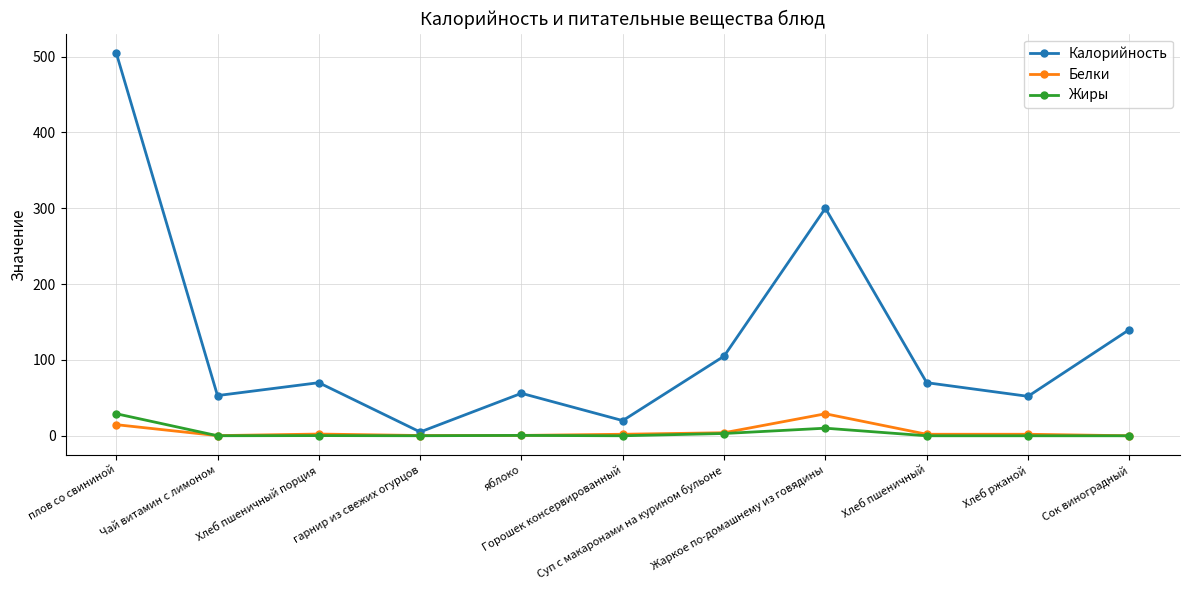

Which series has the largest range (max minus min)?

Калорийность